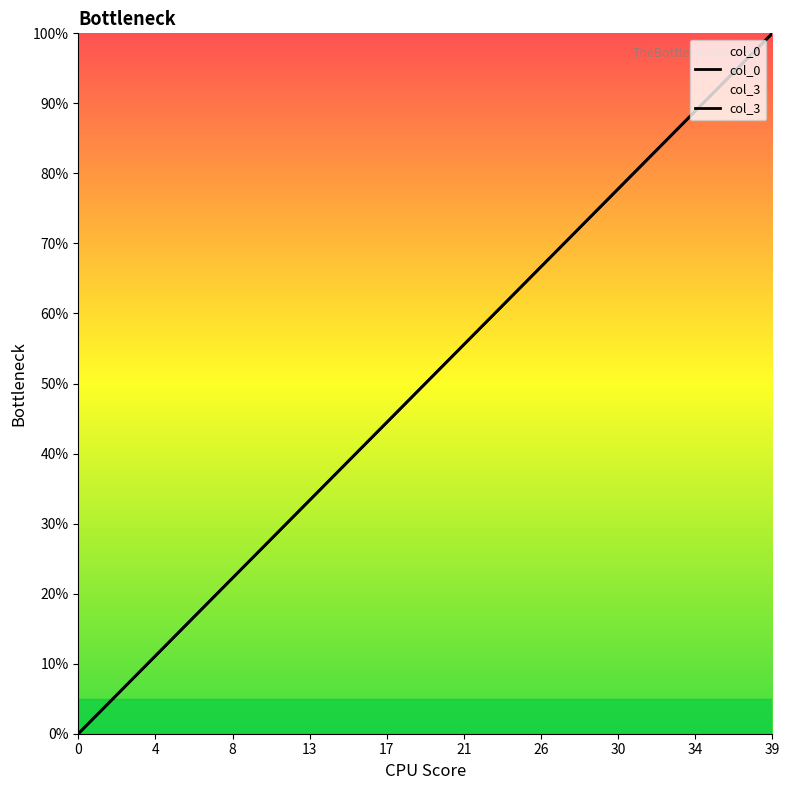

What is the average value of the col_0 series?

50.0